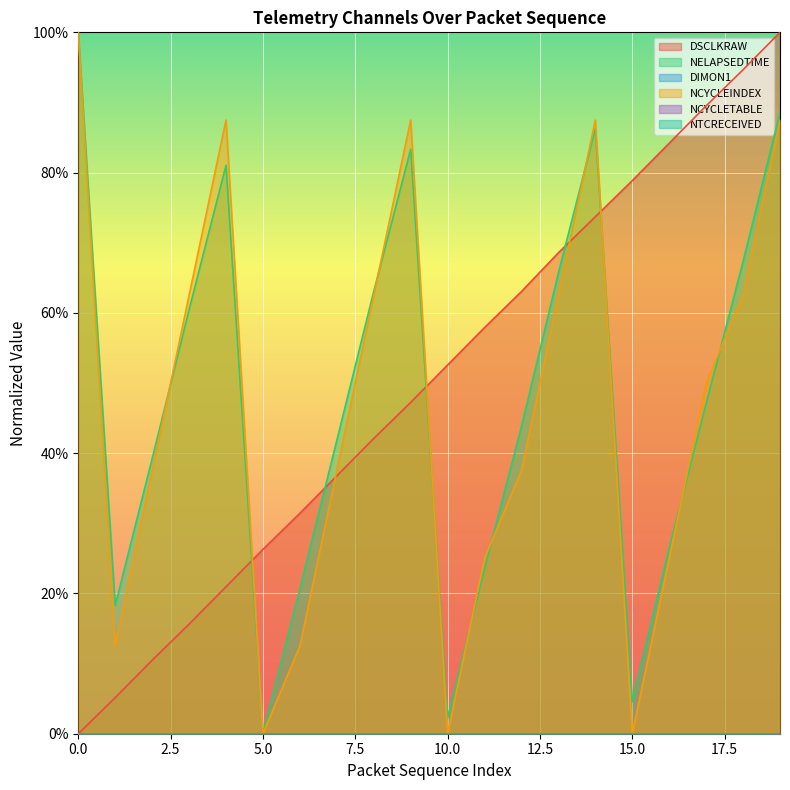

What is the difference between the second highest and minimum values in the NELAPSEDTIME series?

0.9